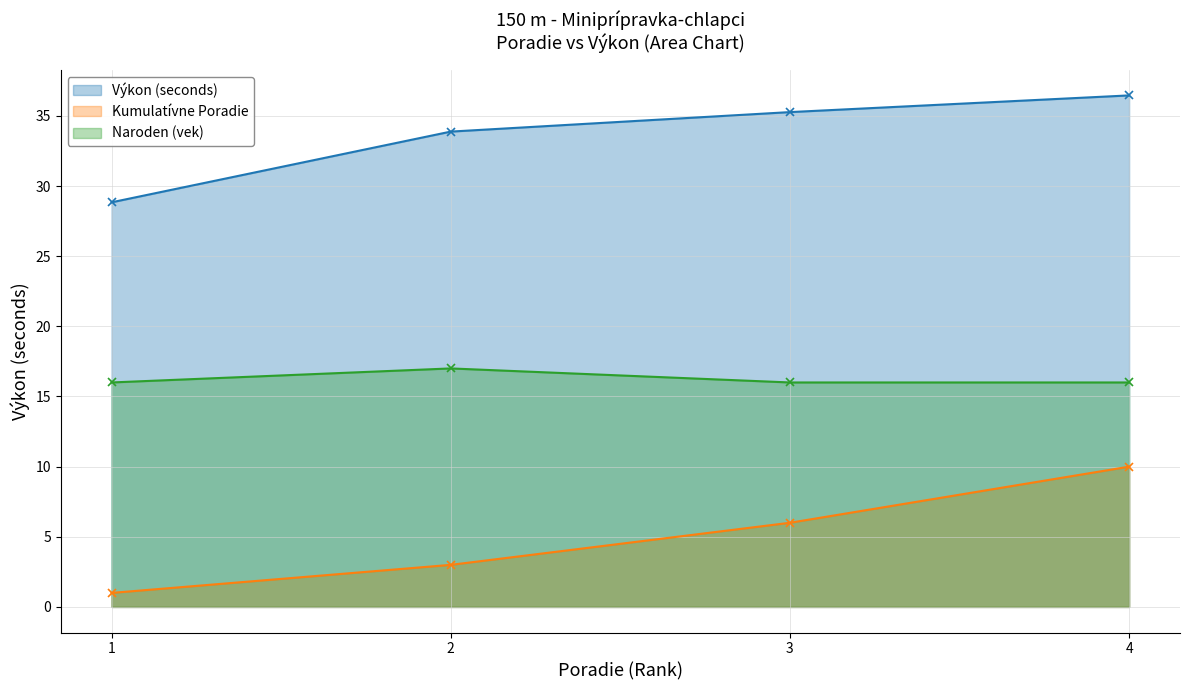

Reading left to right, extract all data points from this chart.

Výkon (seconds): 28.8	33.9	35.3	36.5
Kumulatívne Poradie: 1.0	3.0	6.0	10.0
Naroden (vek): 16.0	17.0	16.0	16.0